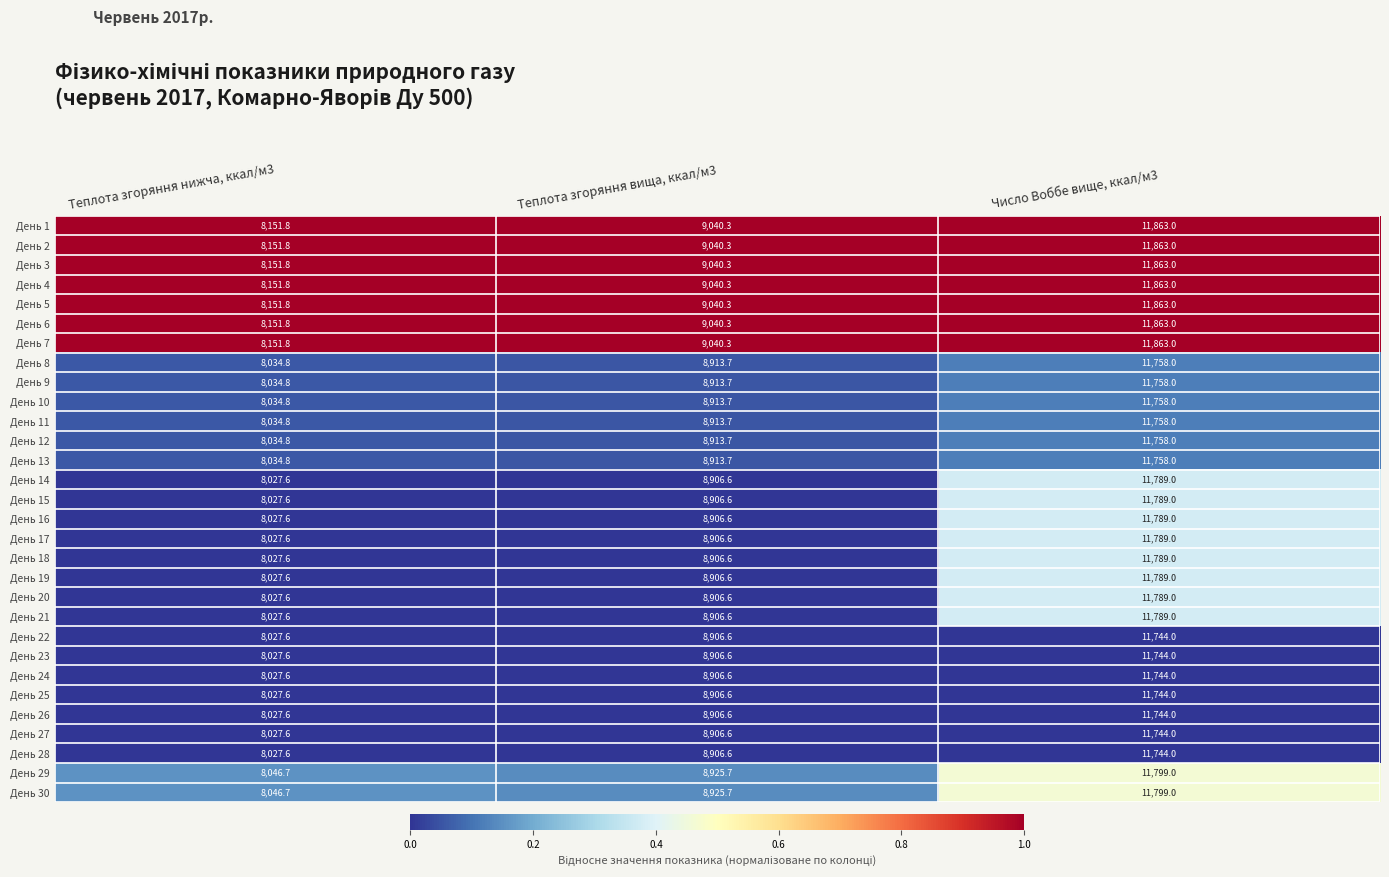

List the labels in order of День 2 value, smallest first.

Теплота згоряння нижча, ккал/м3, Теплота згоряння вища, ккал/м3, Число Воббе вище, ккал/м3